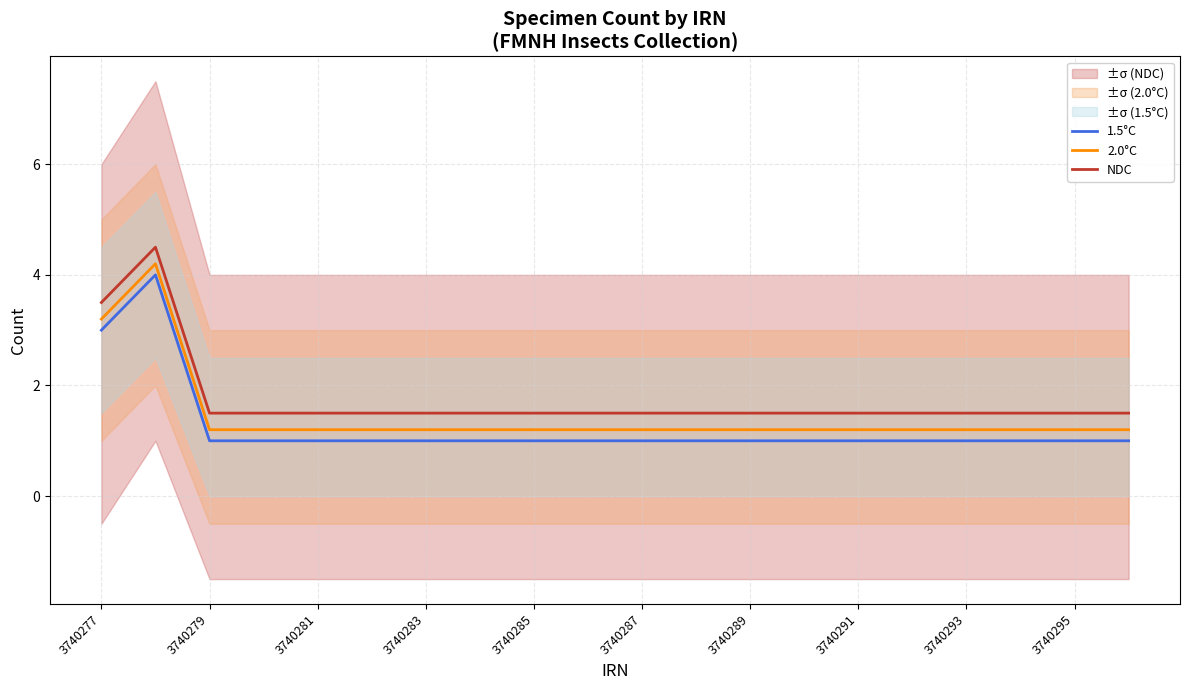

What is the difference between the maximum and minimum values in the 1.5°C series?

3.0